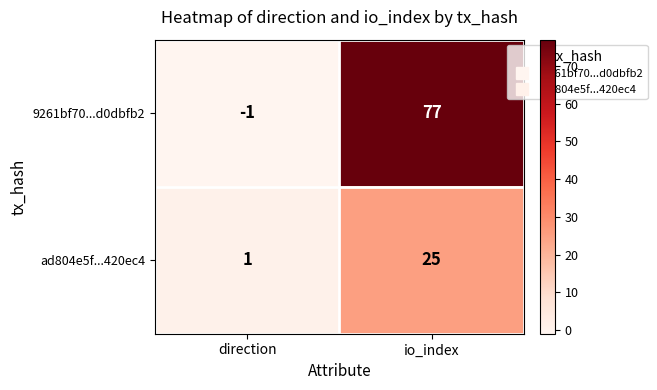

What is the total value across all series at io_index?

102